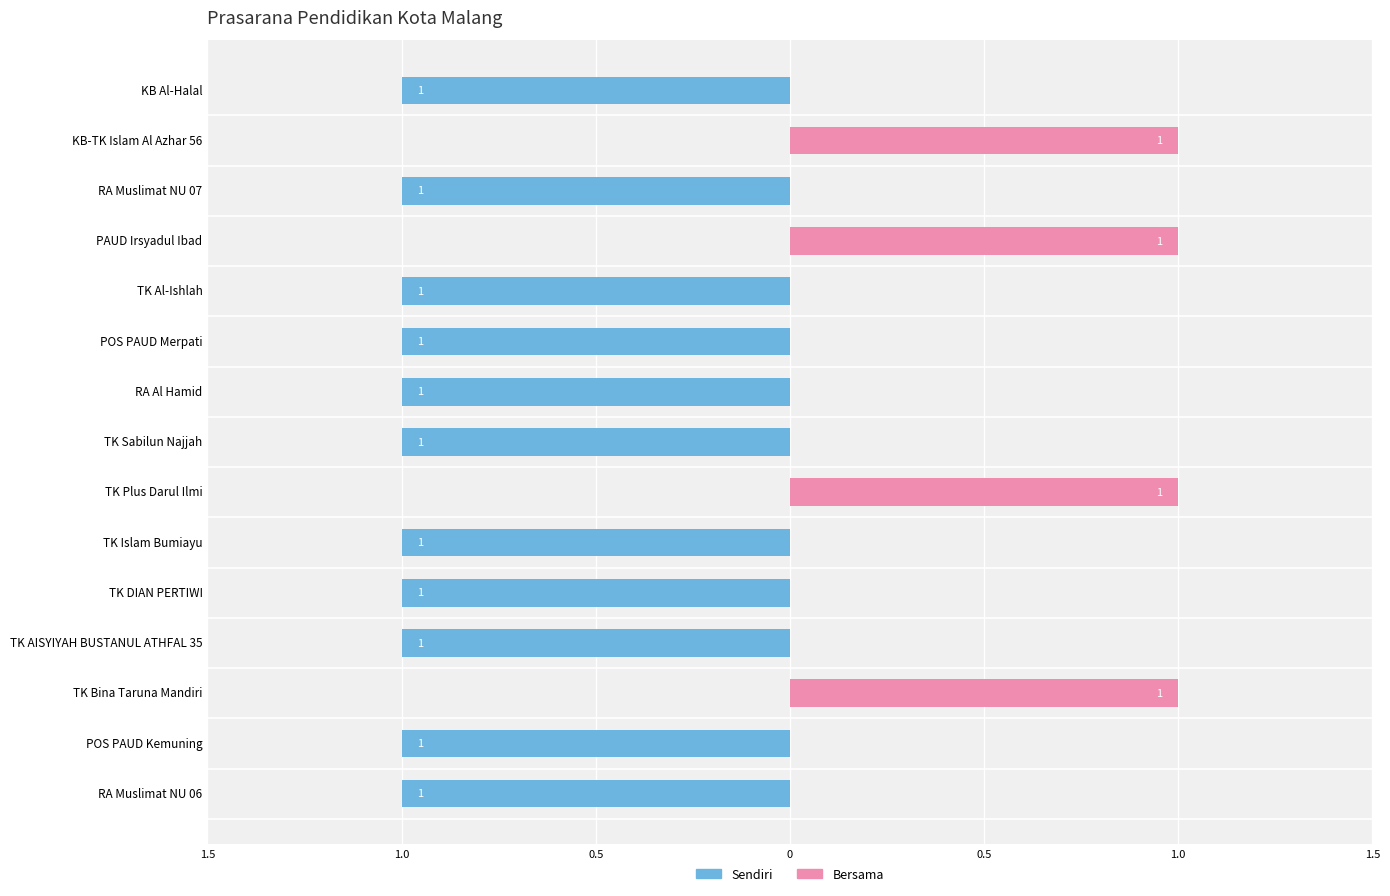

What is the difference between the maximum and second lowest values in the Bersama series?

1